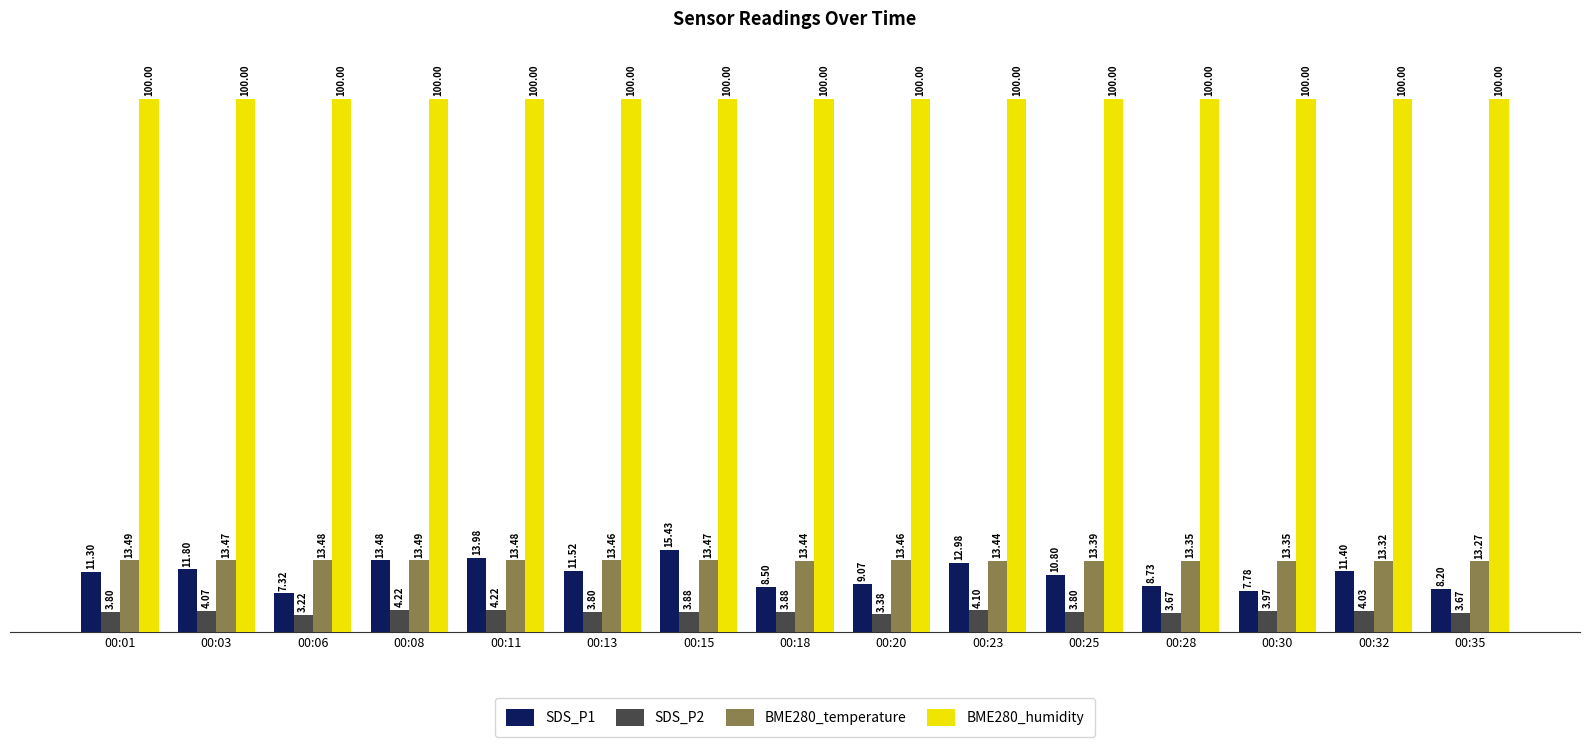

What are all the series names shown in the legend?

SDS_P1, SDS_P2, BME280_temperature, BME280_humidity